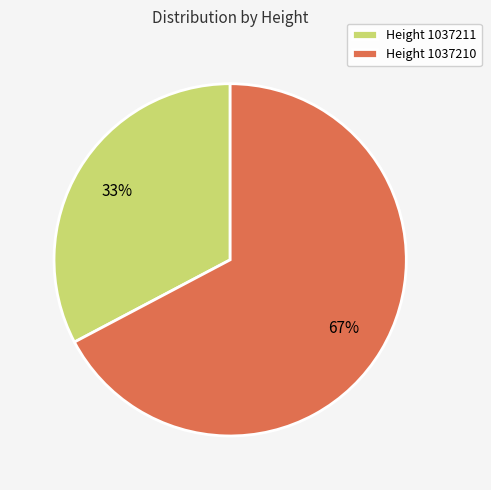

Is the sum of Height 1037210 and Height 1037211 greater than half?

Yes